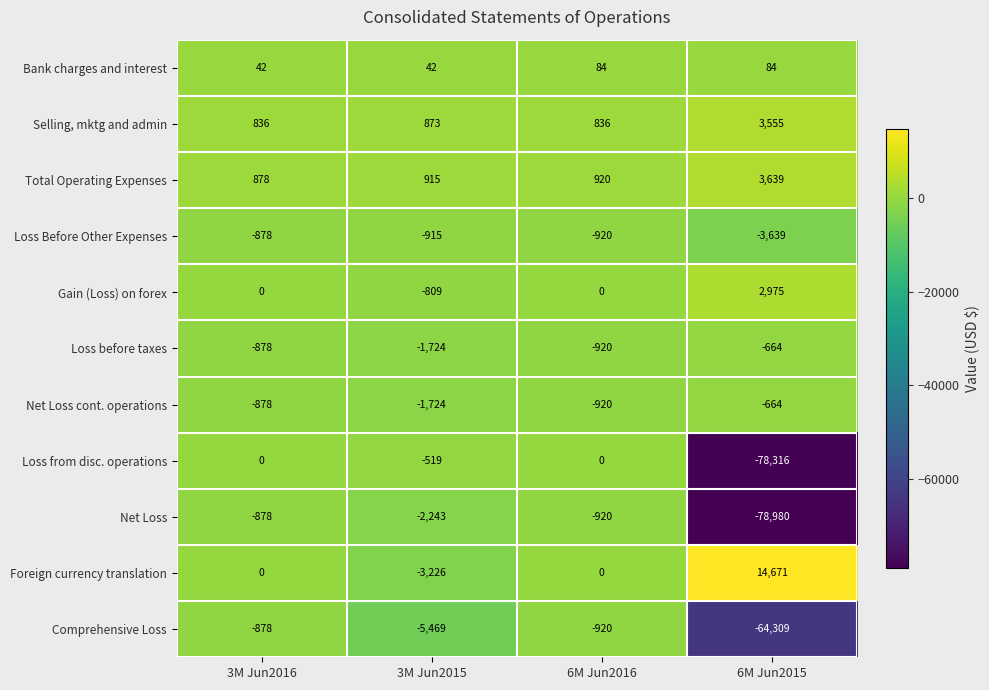

How many data points does each series have?

4